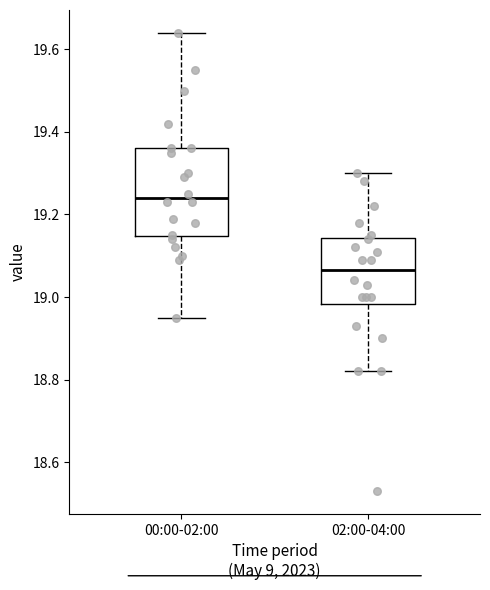

Which box has the highest median line?

00:00-02:00